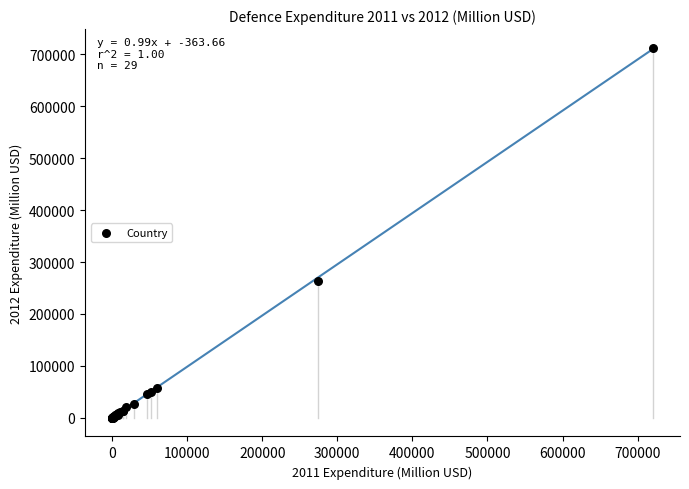

What Y value in the scatter plot is closest to 356507?

263654.0